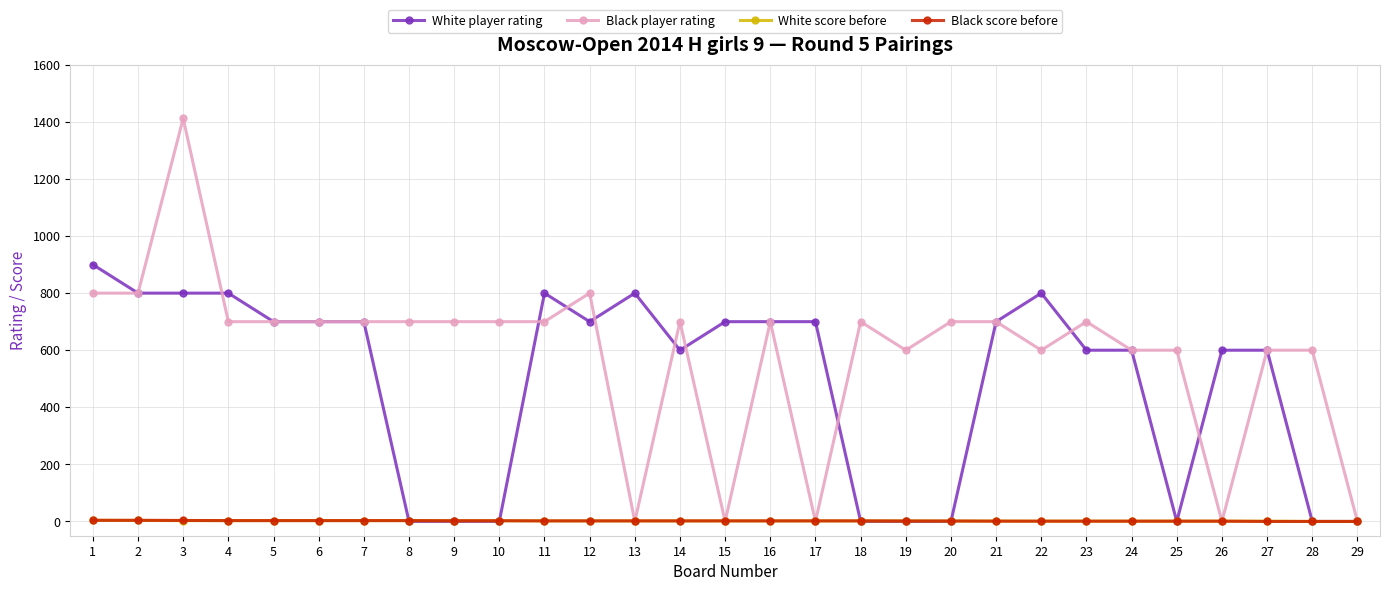

What is the value of the White score before point at the 8th from the left?

3.0